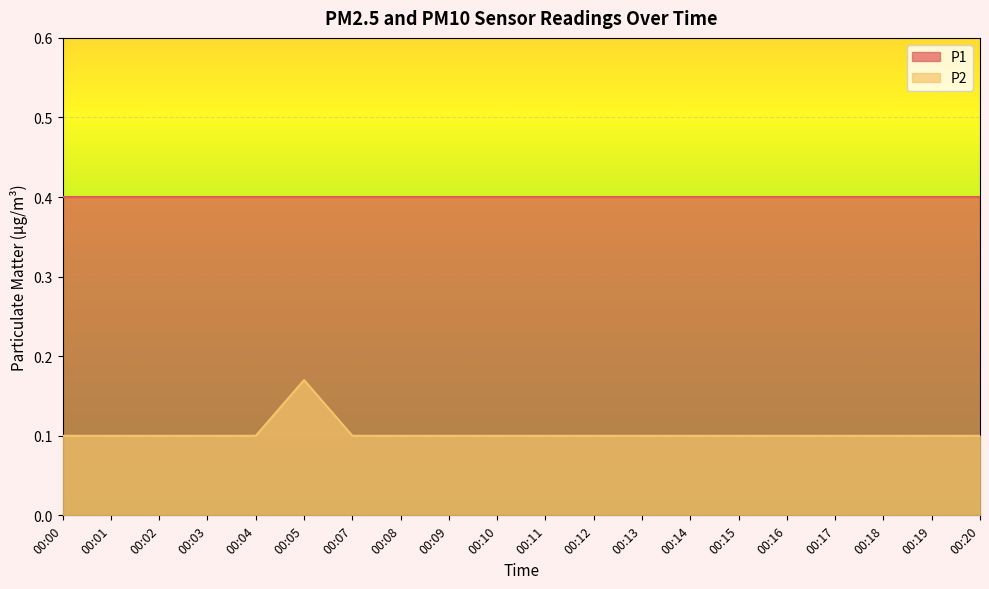

How many lines are shown in the chart?

2